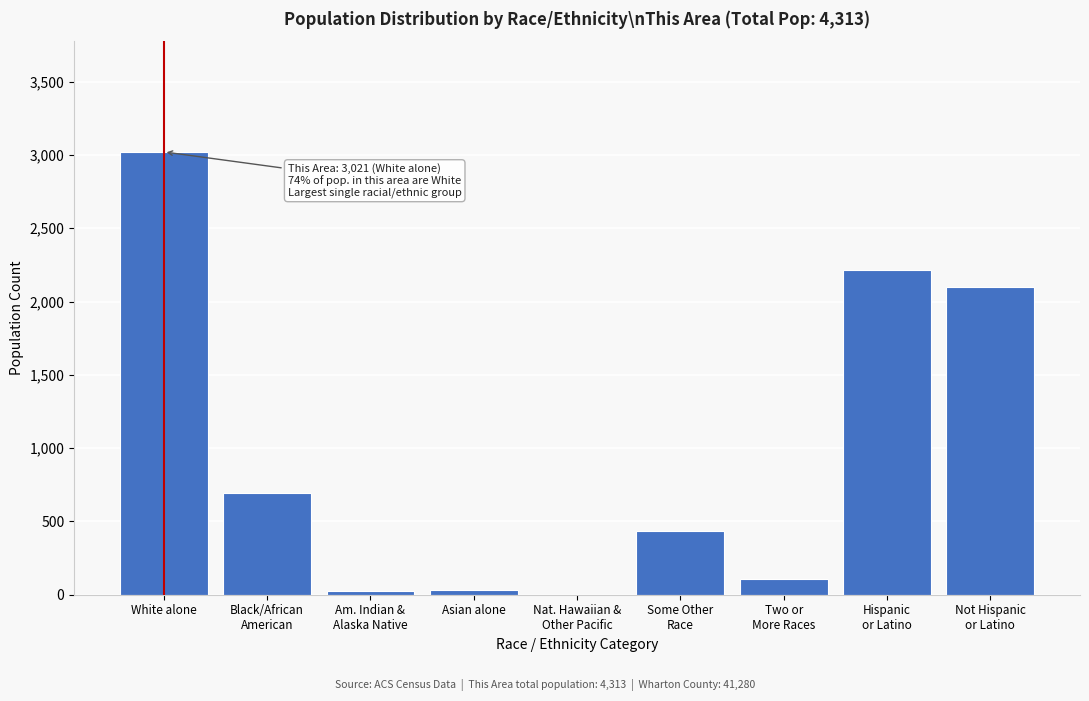

What is the greatest value displayed?

3021